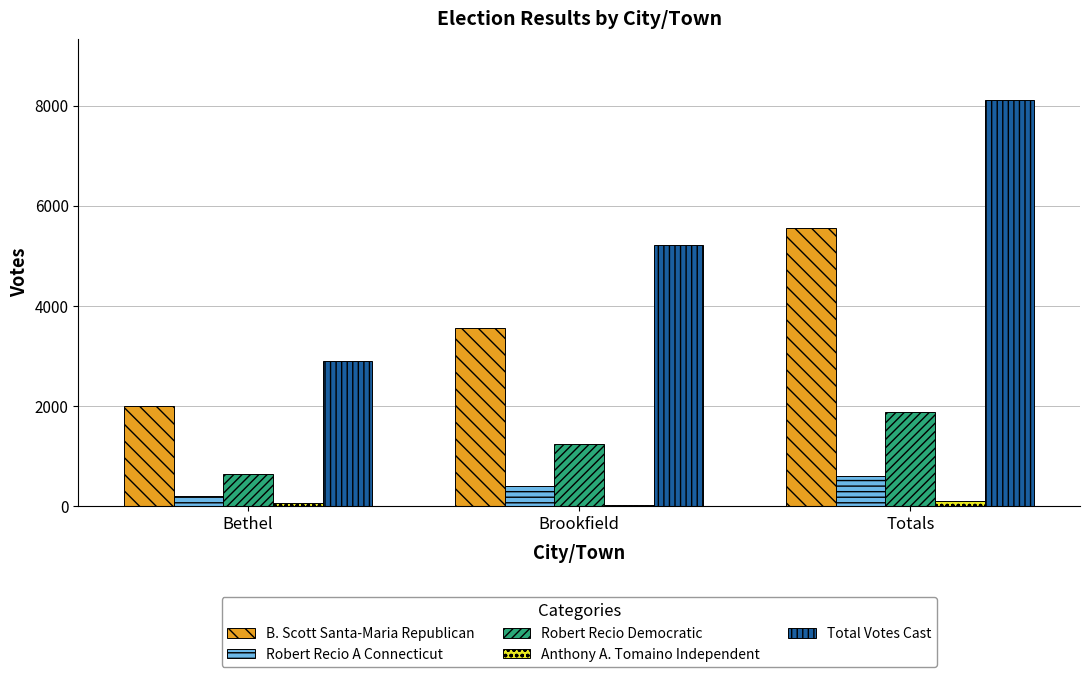

What is the average value of the Robert Recio Democratic series?

1255